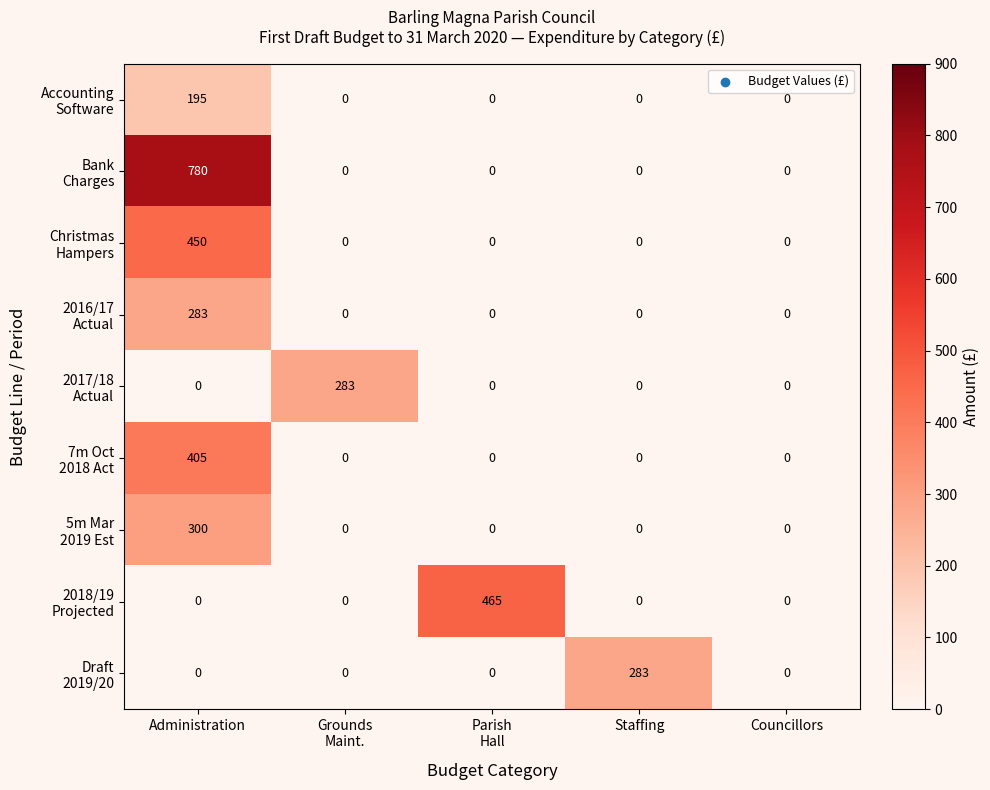

What is the spread (max minus min) of values at Administration?

780